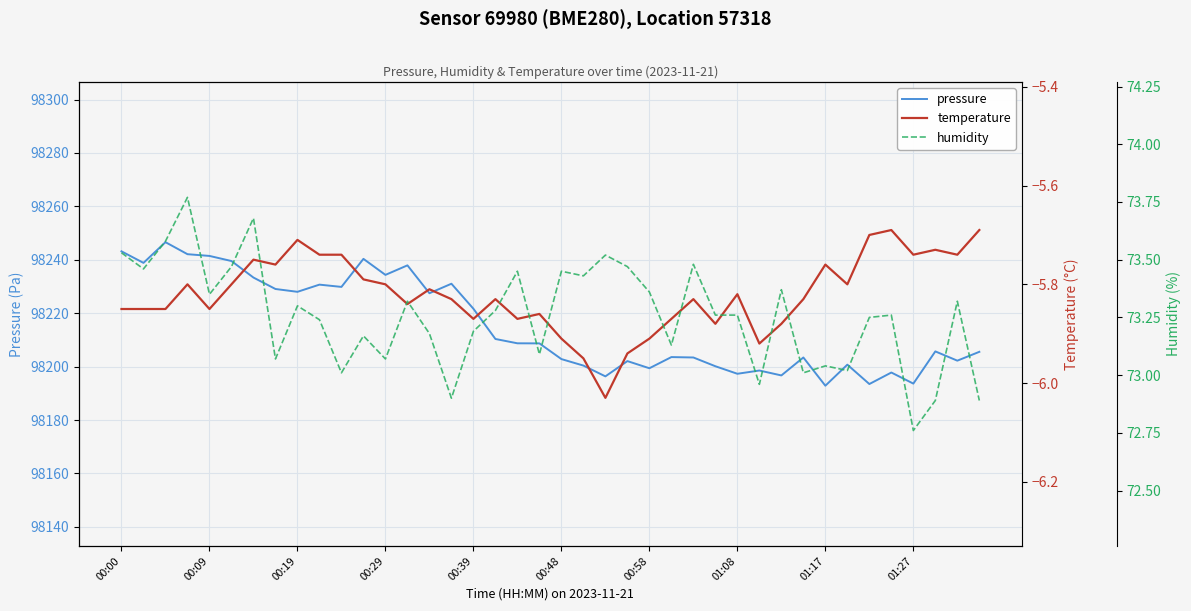

True or false: pressure has more than 1 interior local peaks.

True